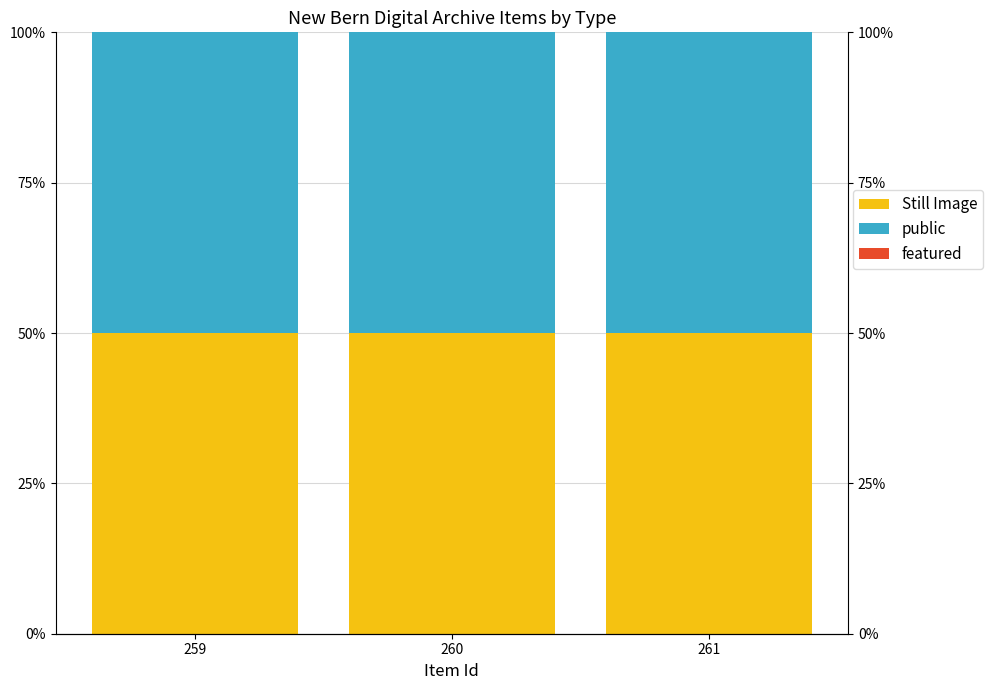

What is the value of the Still Image bar at the 1st from the left?

50